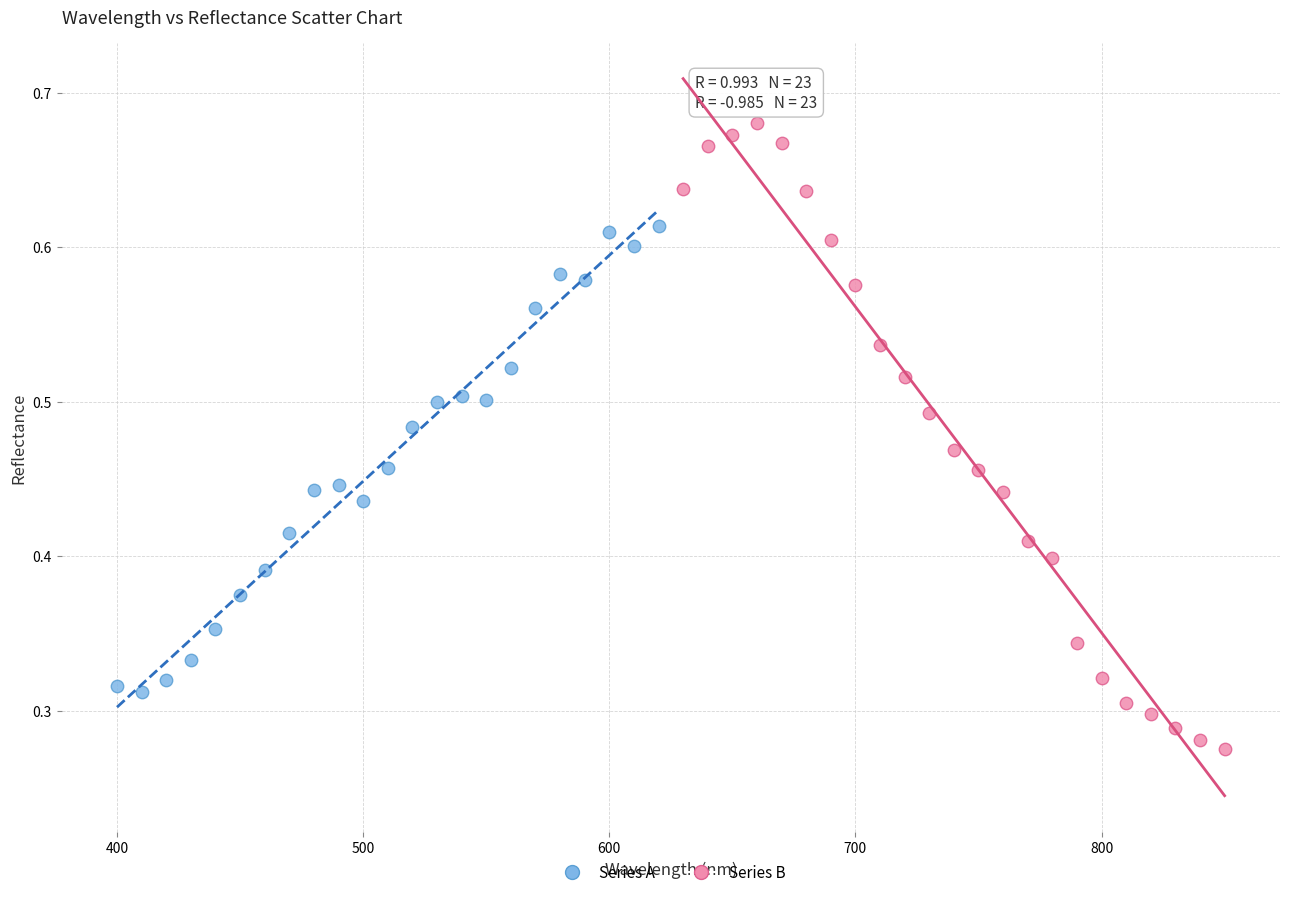

Which series reaches the minimum Y coordinate?

Series B